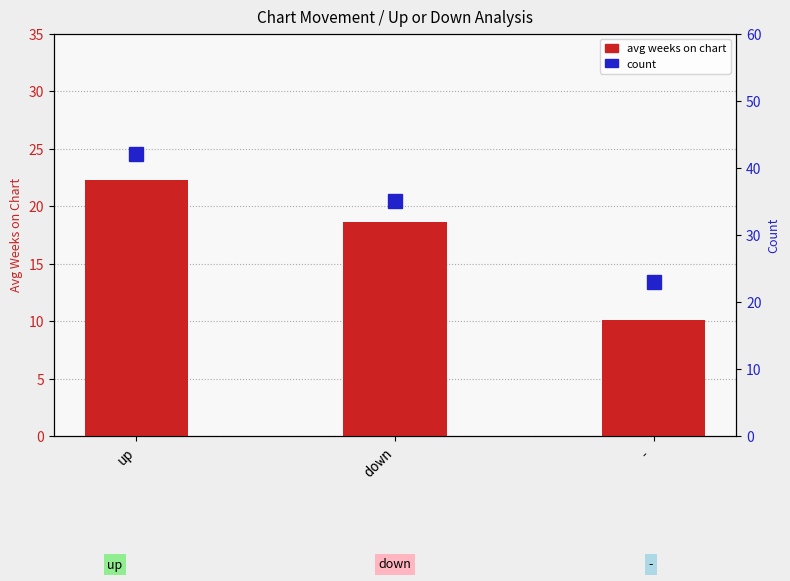

Reading right to left, extract all data points from this chart.

-=10.1	down=18.6	up=22.3